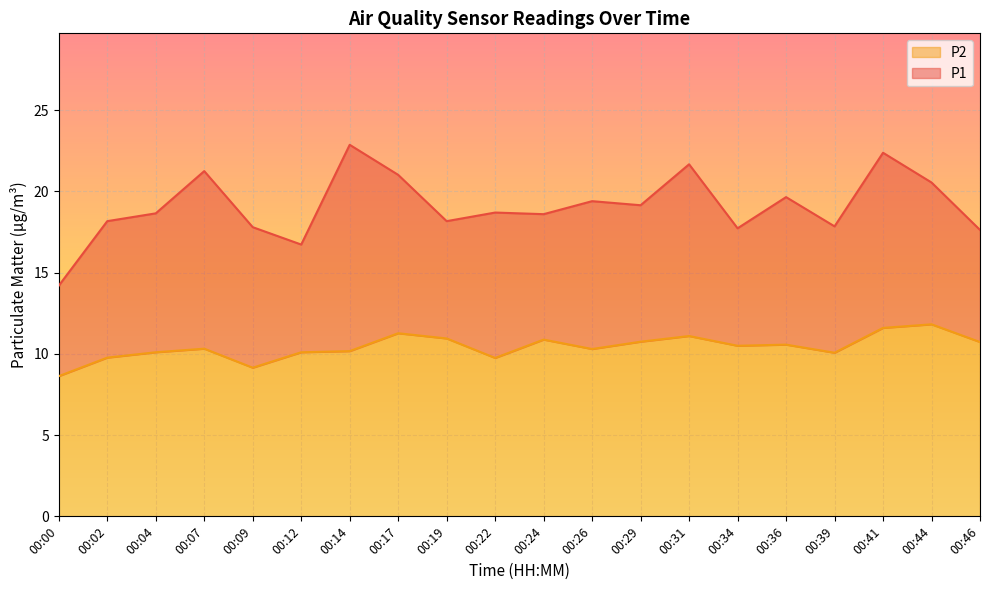

Is the value of P2 at 00:34 greater than the value of P1 at 00:24?

No